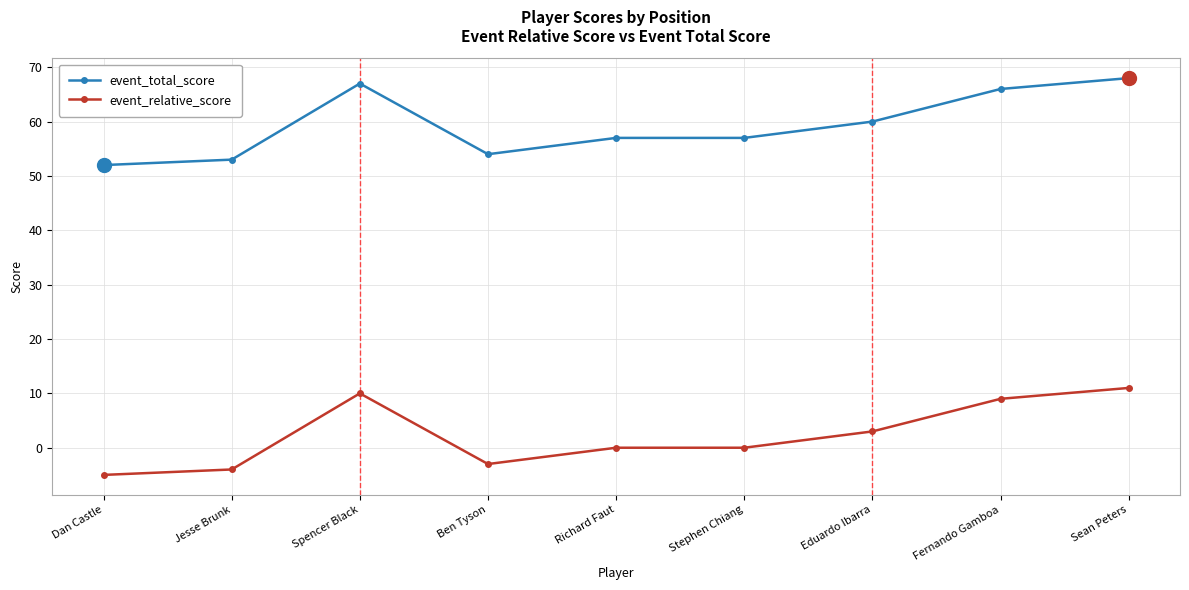

Reading left to right, list all the values displayed in this chart.

event_total_score: Dan Castle=52	Jesse Brunk=53	Spencer Black=67	Ben Tyson=54	Richard Faut=57	Stephen Chiang=57	Eduardo Ibarra=60	Fernando Gamboa=66	Sean Peters=68
event_relative_score: Dan Castle=-5	Jesse Brunk=-4	Spencer Black=10	Ben Tyson=-3	Richard Faut=0	Stephen Chiang=0	Eduardo Ibarra=3	Fernando Gamboa=9	Sean Peters=11